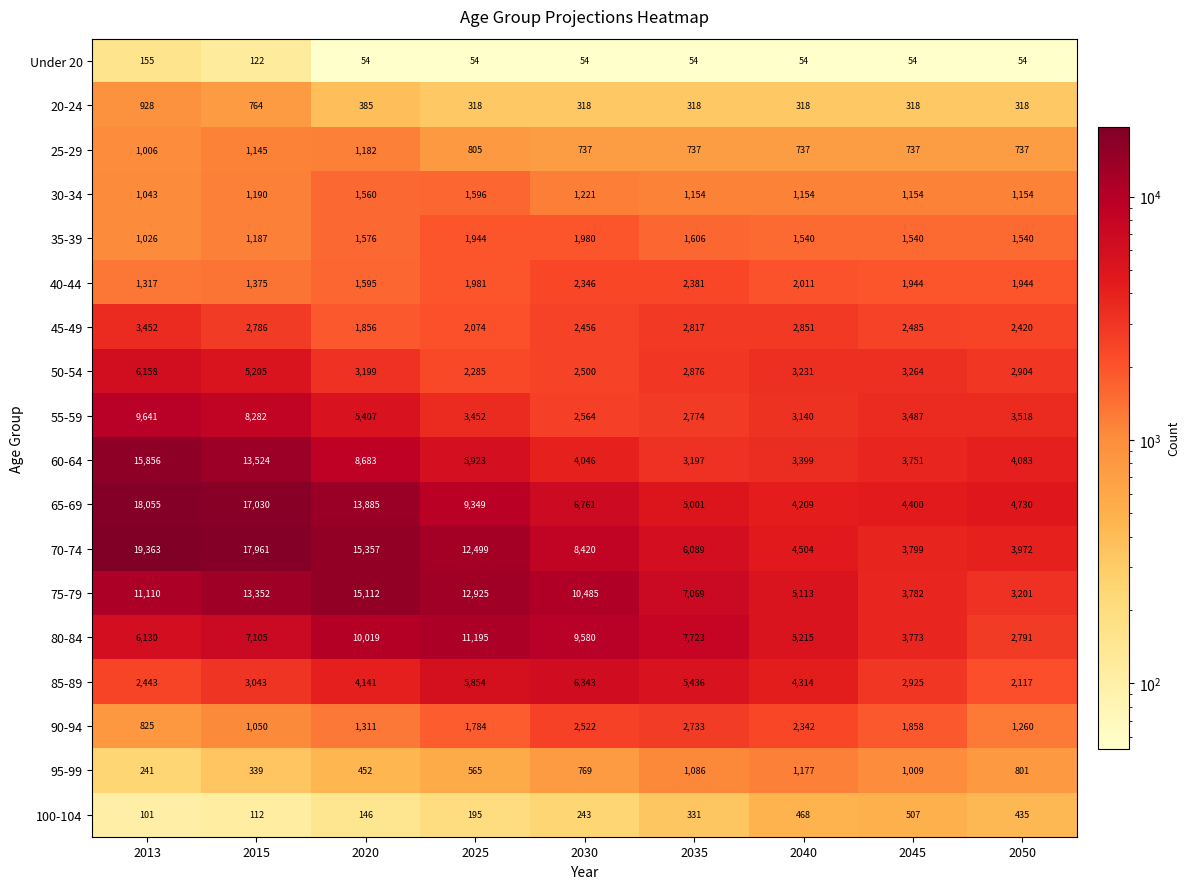

What is the total value across all series at 2015?

95572